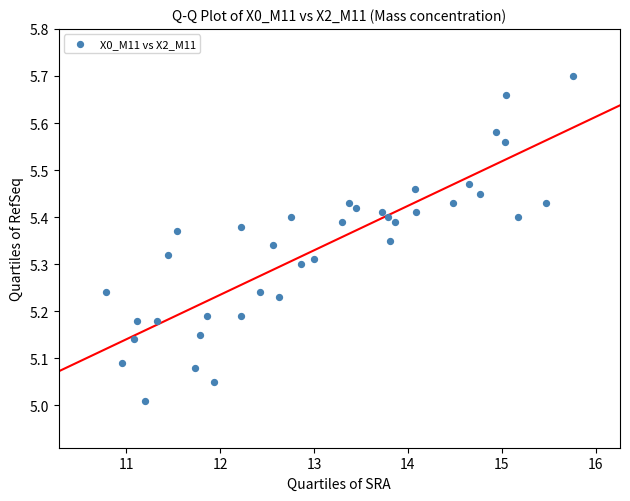

What is the range of Y values (max minus min)?

0.7